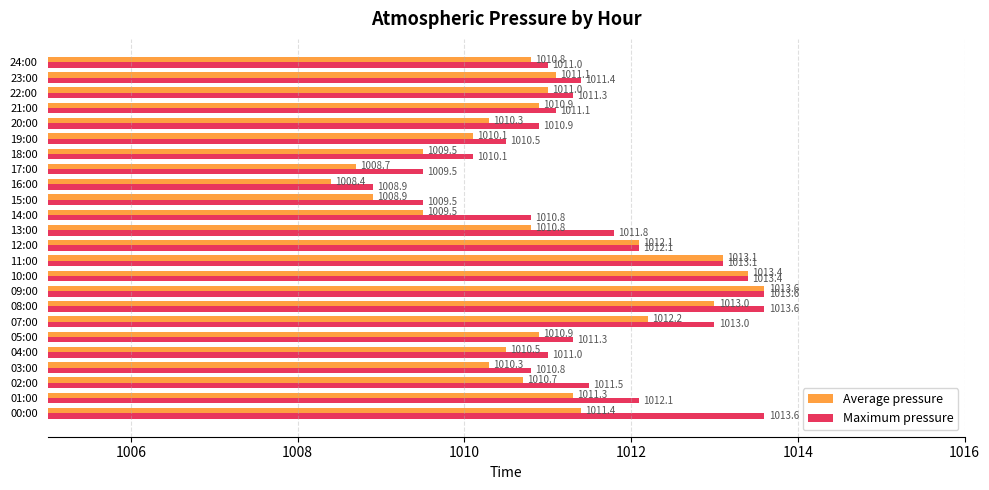

Rank the series by their average value, from lowest to highest.

Average pressure, Maximum pressure